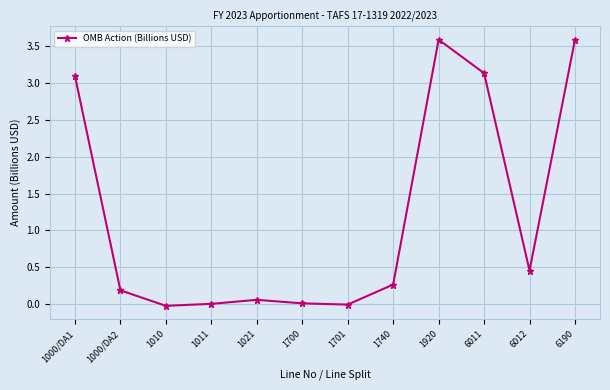

What is the maximum value shown in the chart?

3.6